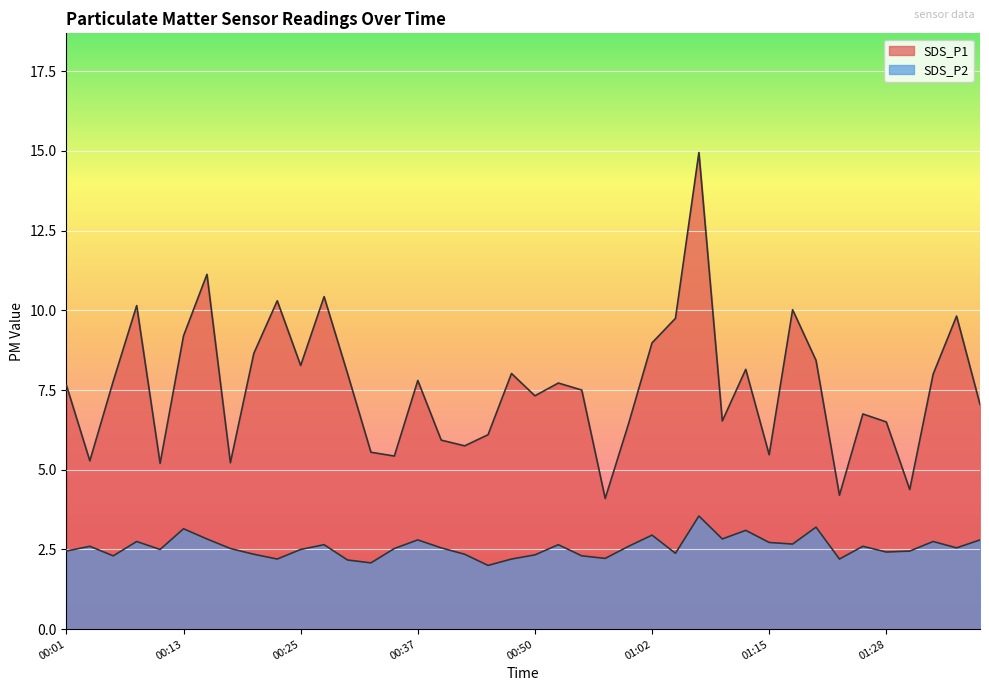

Between 00:03 and 00:28, which is larger?

00:28